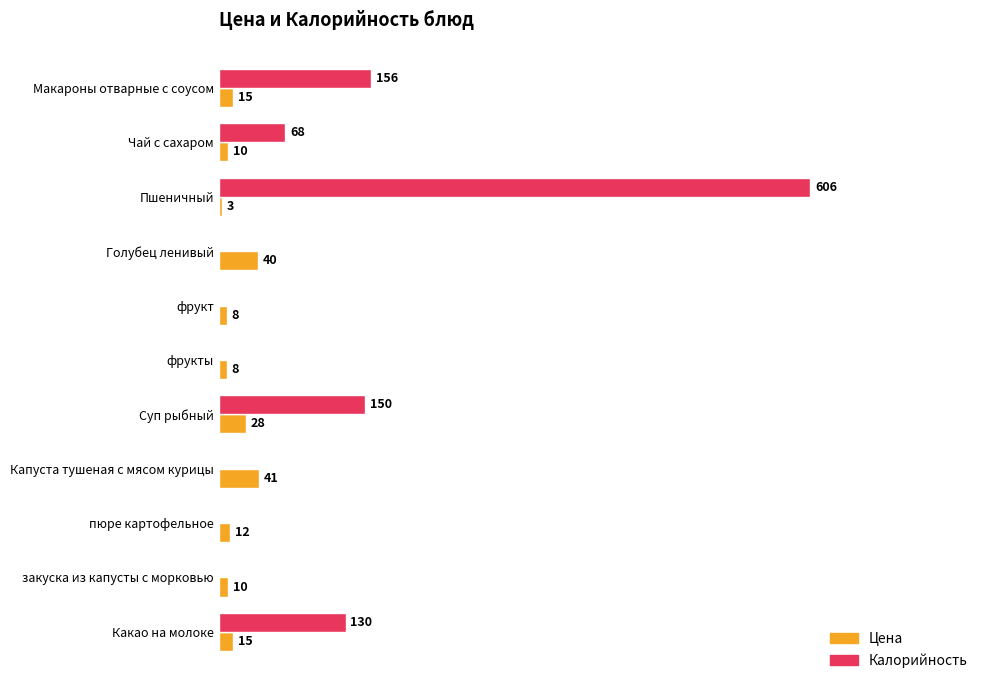

At which label is Калорийность closest to 303?

Макароны отварные с соусом